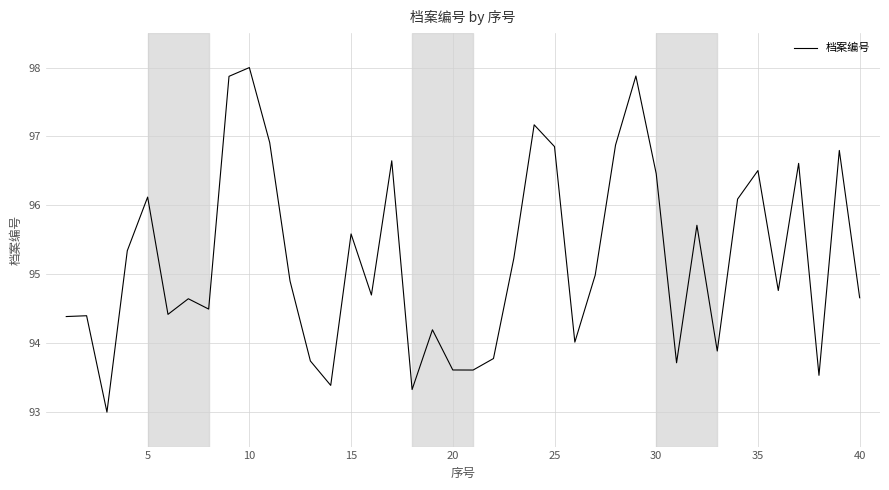

What is the difference between the maximum and minimum values?

5.0